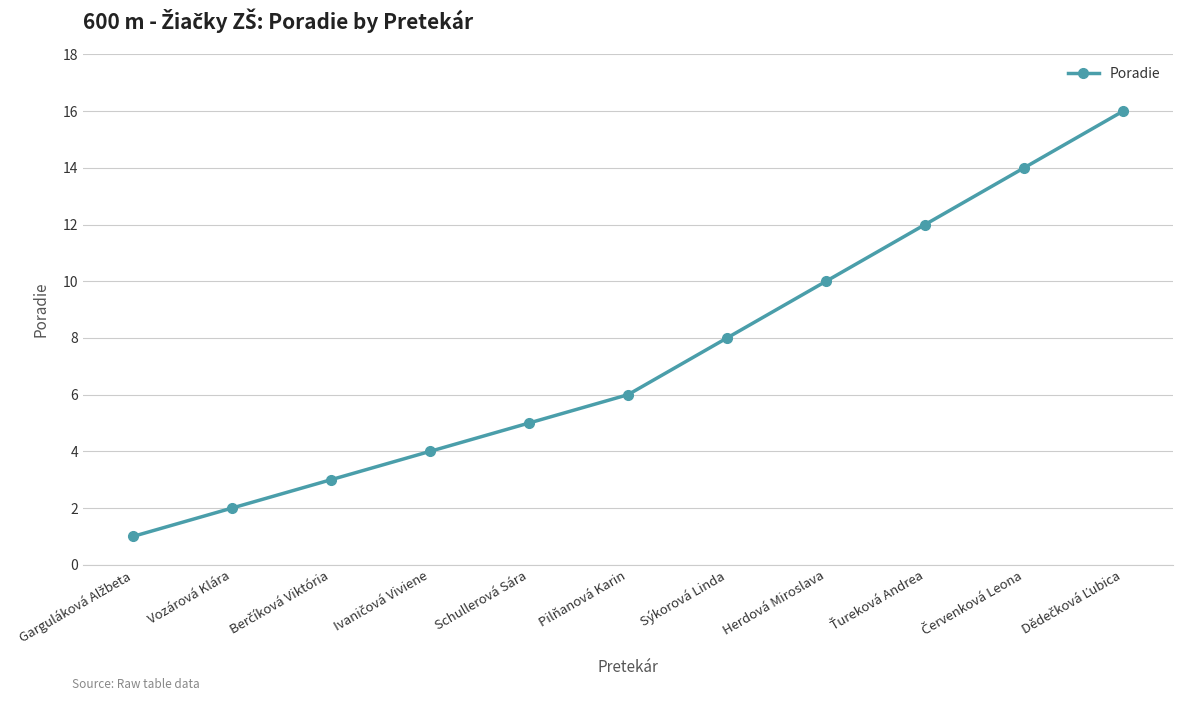

How many lines are shown in the chart?

1